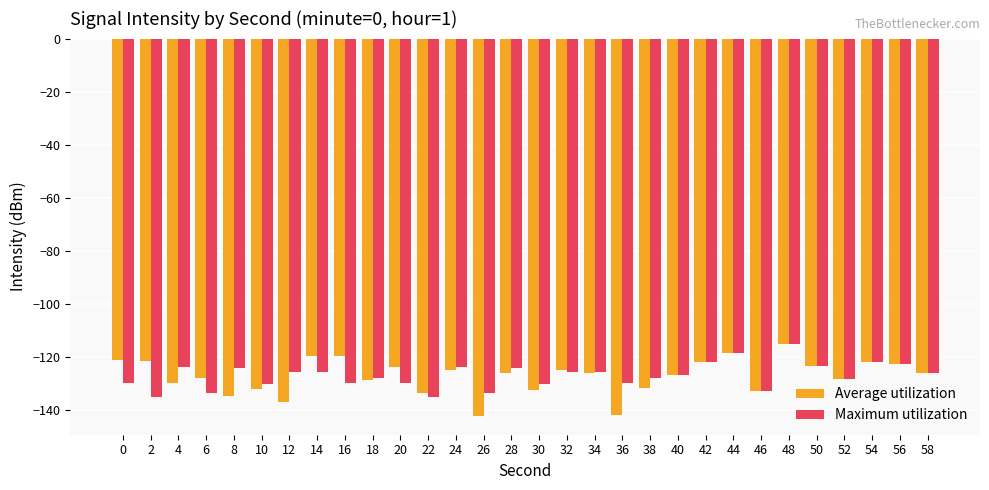

What is the smallest value displayed?

-142.4